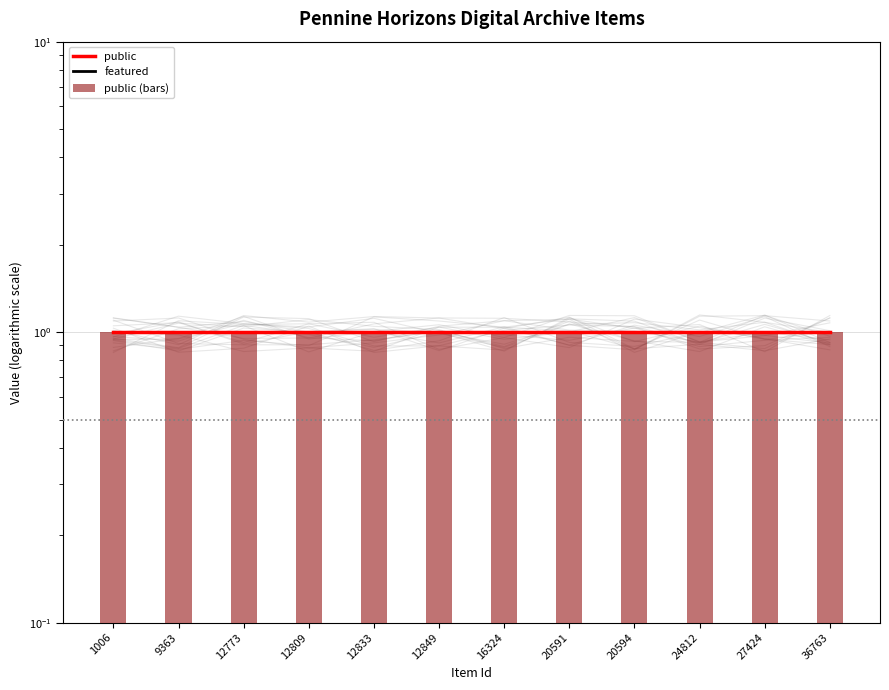

Rank the series at 16324 from lowest to highest value.

featured, public, public (bars)